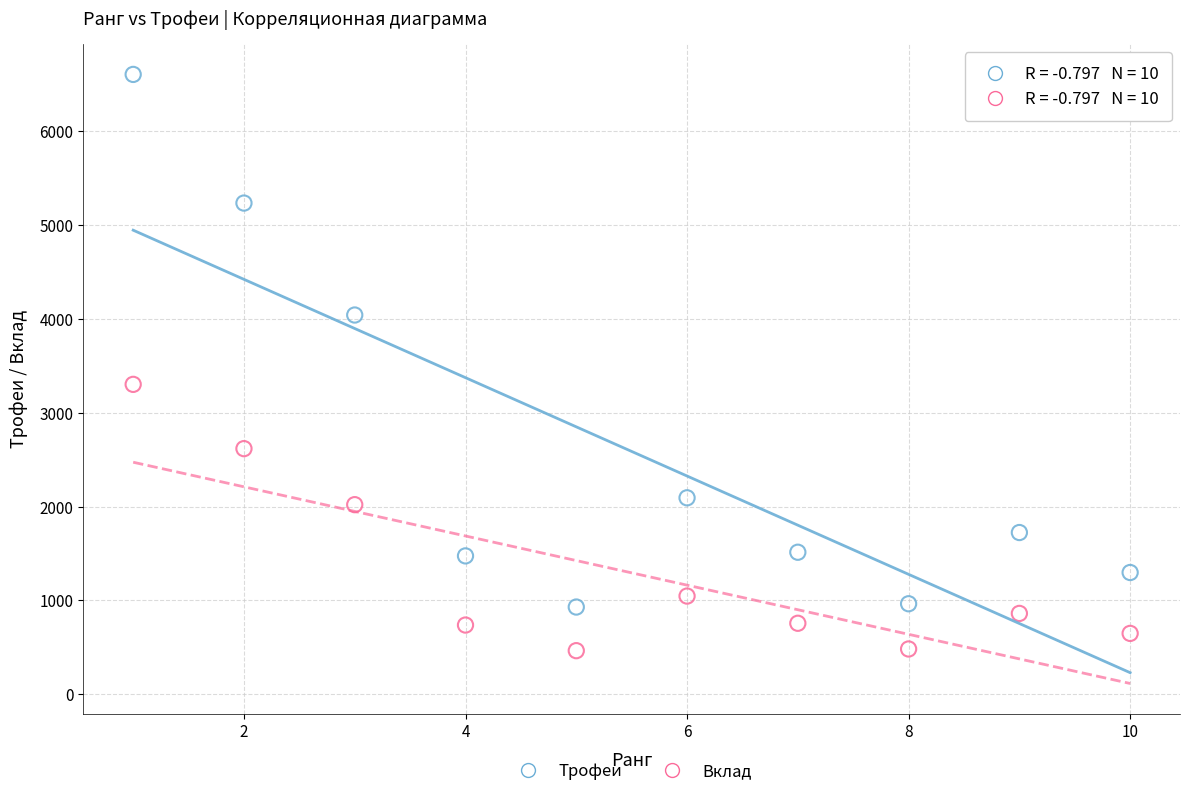

Across all data points, what is the range of X values (max minus min)?

9